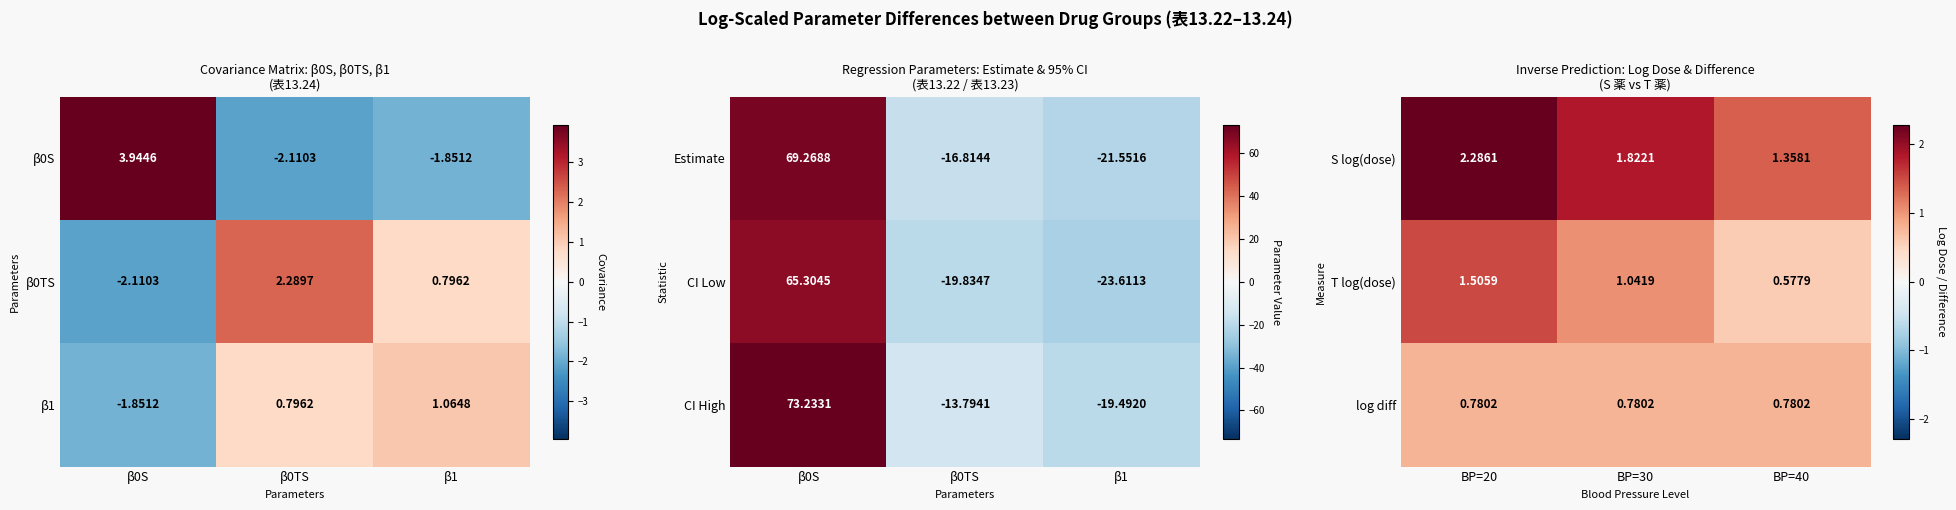

Is the value of log diff at BP=20 greater than the value of T log(dose) at BP=40?

Yes